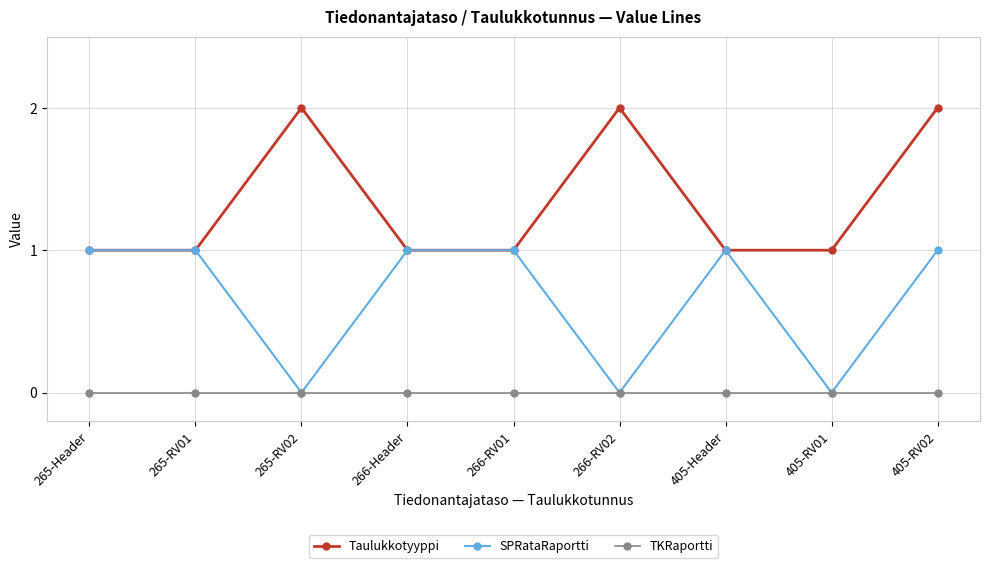

Between 265-Header and 405-RV01, which series saw the biggest shift?

SPRataRaportti